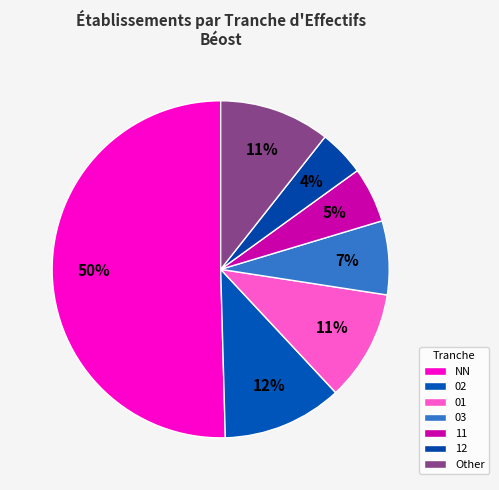

Which slice is the smallest?

12